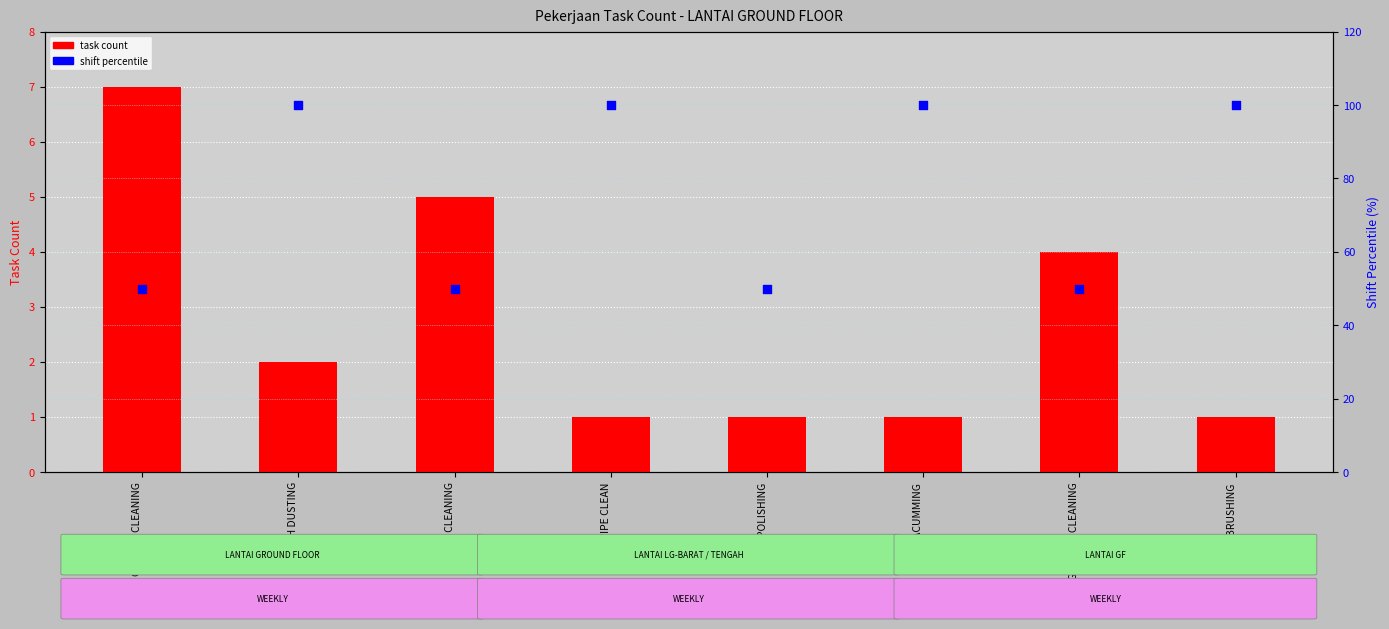

Which series reaches the maximum Y coordinate?

shift percentile